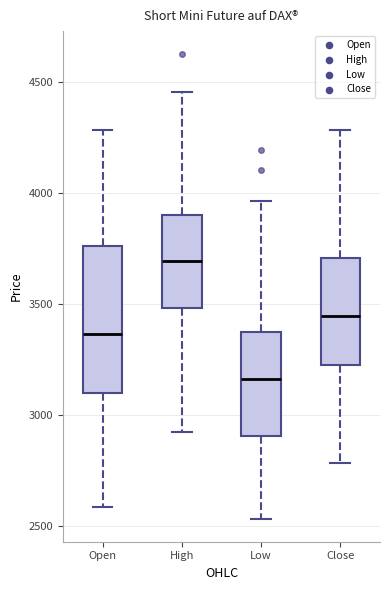

Reading left to right, read every box against the y-axis: the position of its median line, the range the box covers, and the ends of its whiskers. The values are not printed on the chart, so give them approximately, as read against the axis.

Open: median 3350, box 3100 to 3750, whiskers 2600 to 4300
High: median 3700, box 3500 to 3900, whiskers 2950 to 4450
Low: median 3150, box 2900 to 3400, whiskers 2550 to 3950
Close: median 3450, box 3250 to 3700, whiskers 2800 to 4300